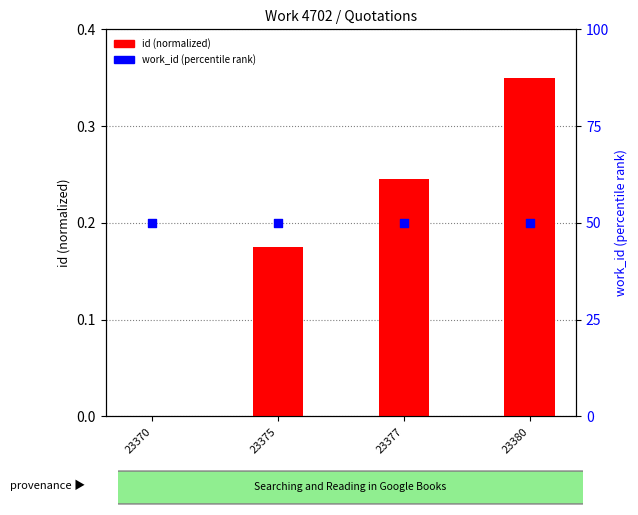

Which series has the largest total across all categories?

work_id (percentile)